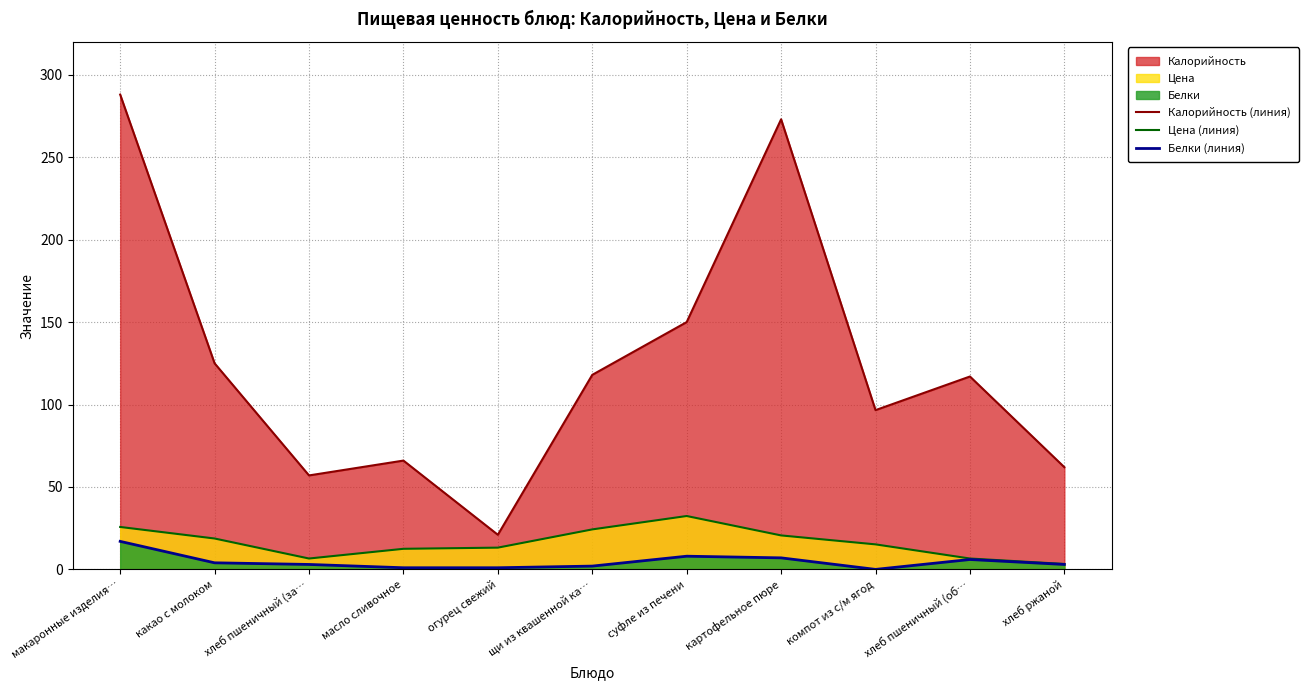

Is it true that Калорийность (линия) equals 171.7 at компот из с/м ягод?

False